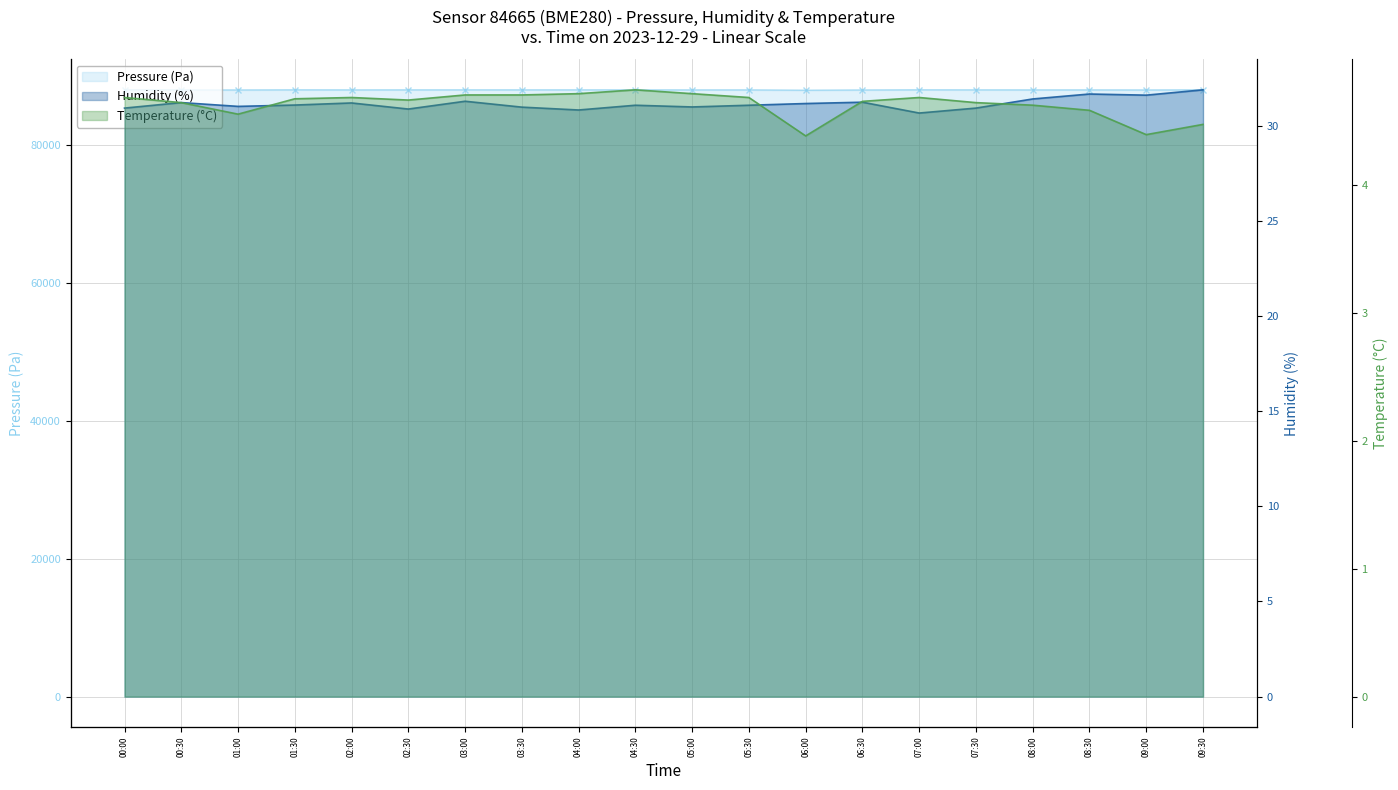

Which series has the largest total across all categories?

Pressure (Pa)